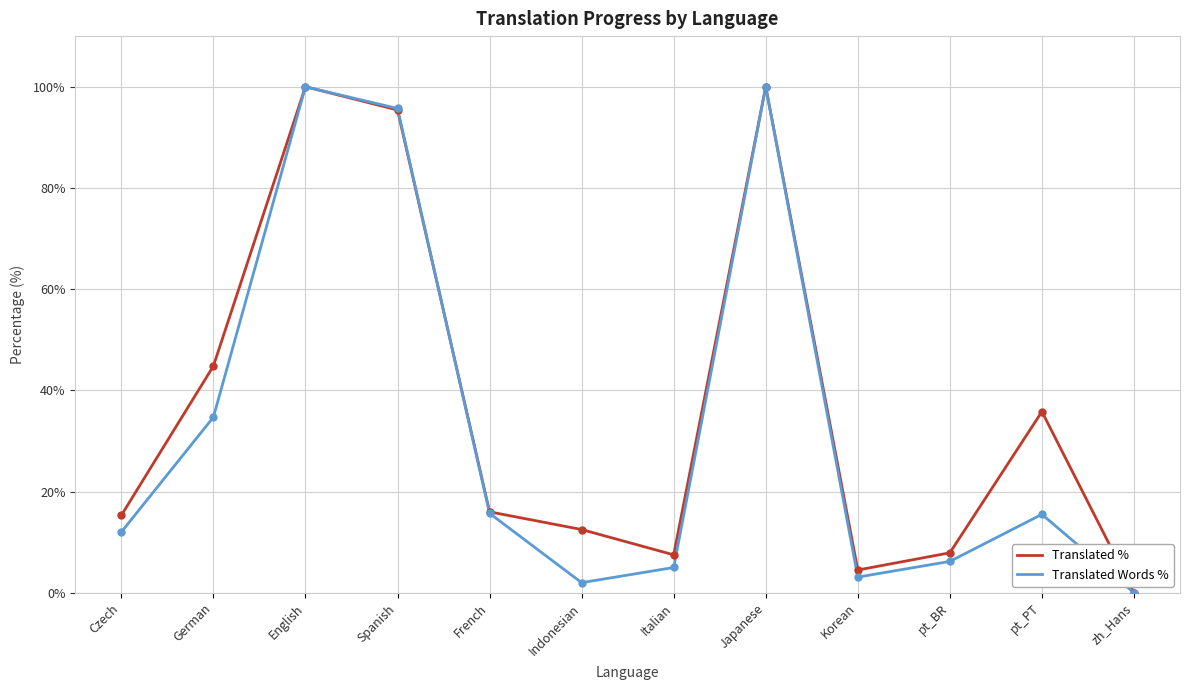

What is the highest value of the Translated Words % series?

100.0